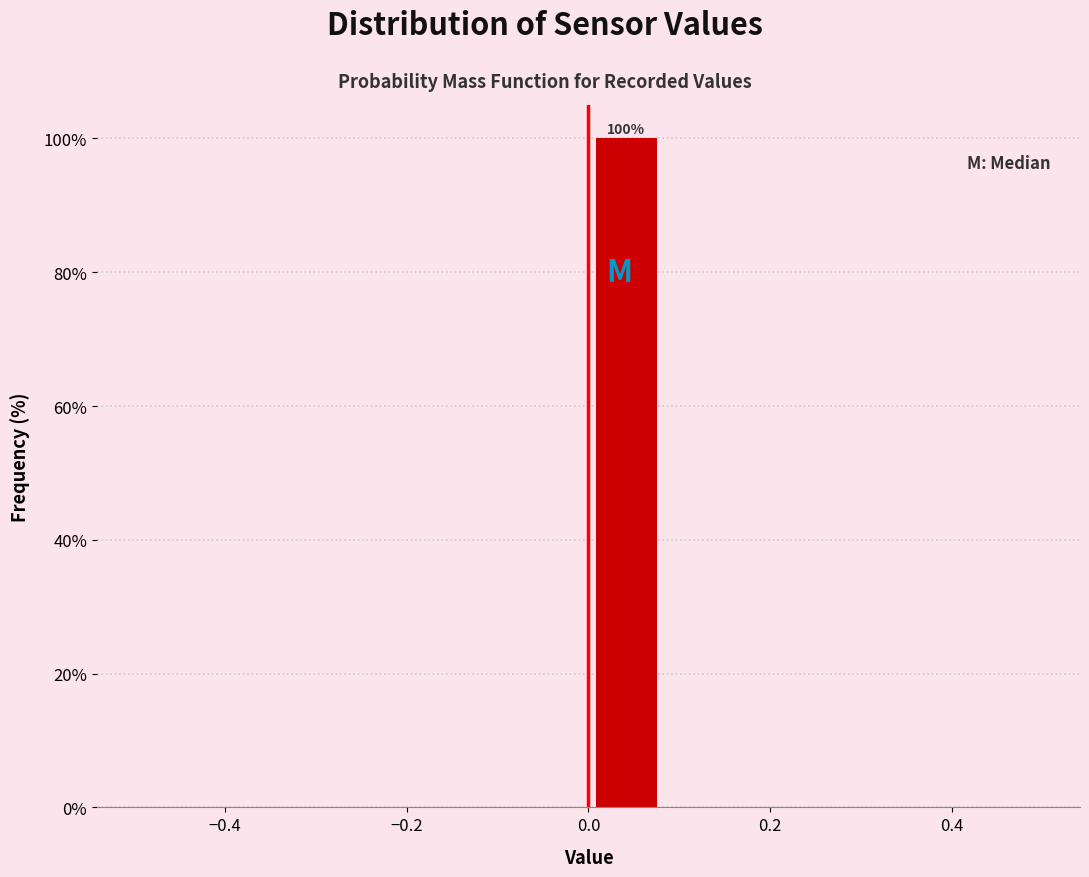

Which range on the x-axis has the tallest bar?

0.00 to 0.08